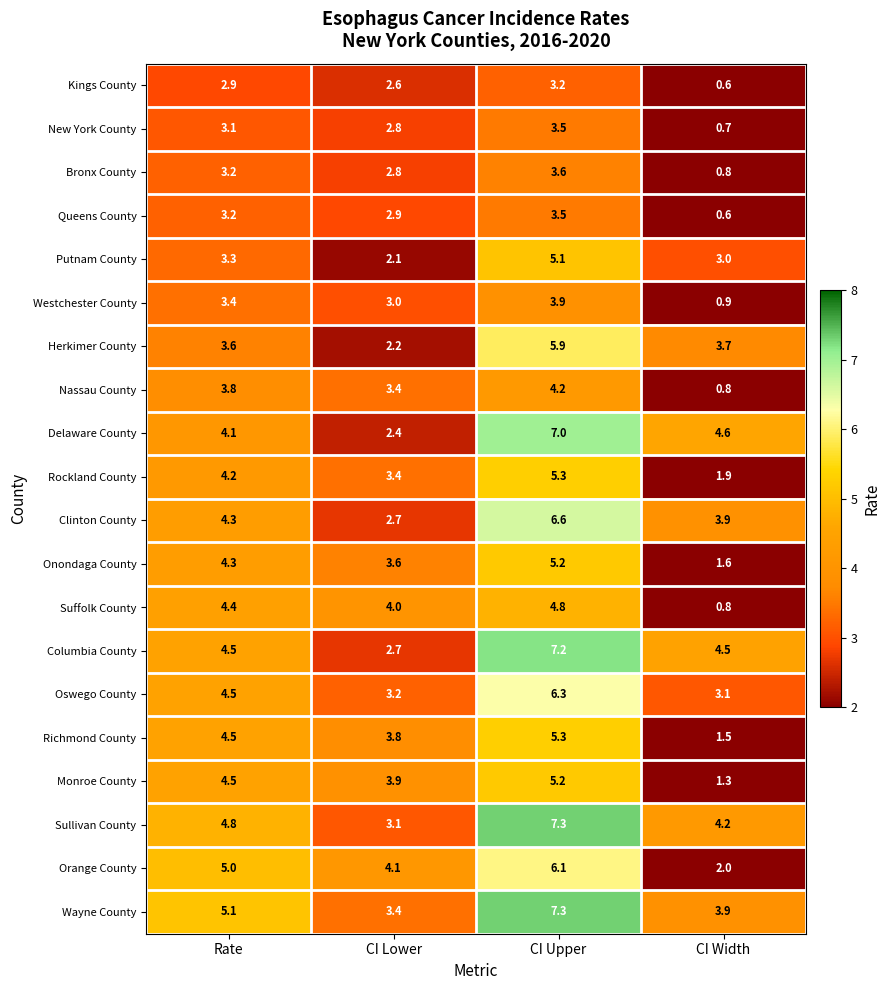

Where does the Rockland County series first go above 4?

Rate